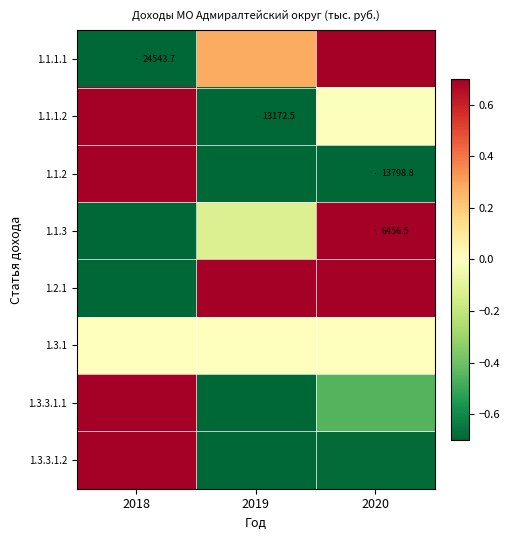

Rank the categories by 1.3.1 value from lowest to highest.

2018, 2019, 2020